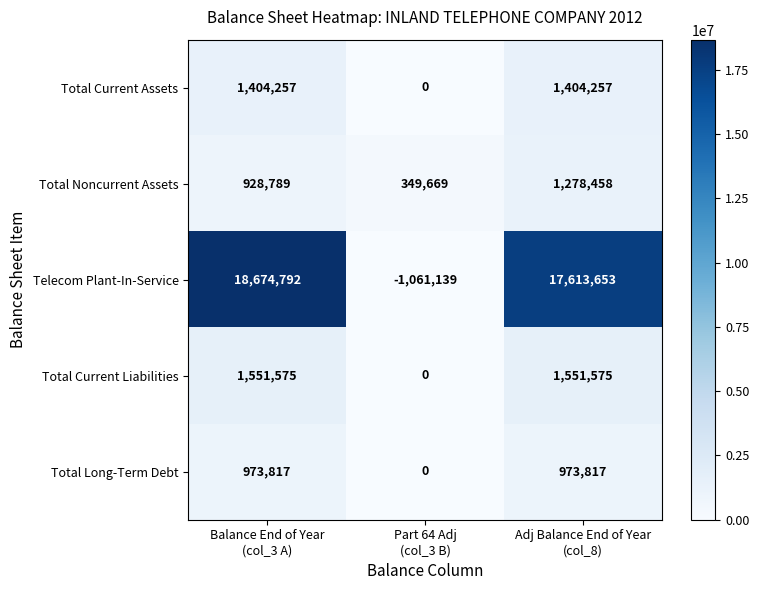

Rank the series at Adj Balance End of Year
(col_8) from highest to lowest value.

Telecom Plant-In-Service, Total Current Liabilities, Total Current Assets, Total Noncurrent Assets, Total Long-Term Debt